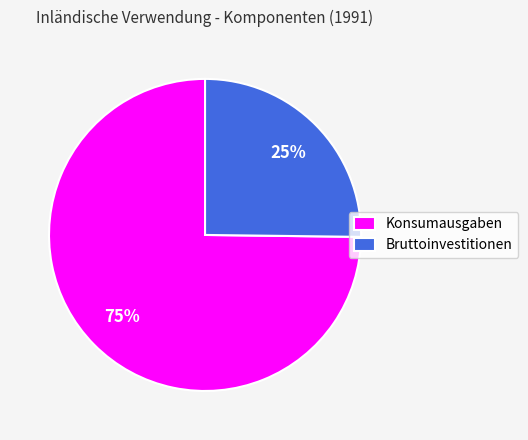

Does Bruttoinvestitionen represent more than half of the total?

No